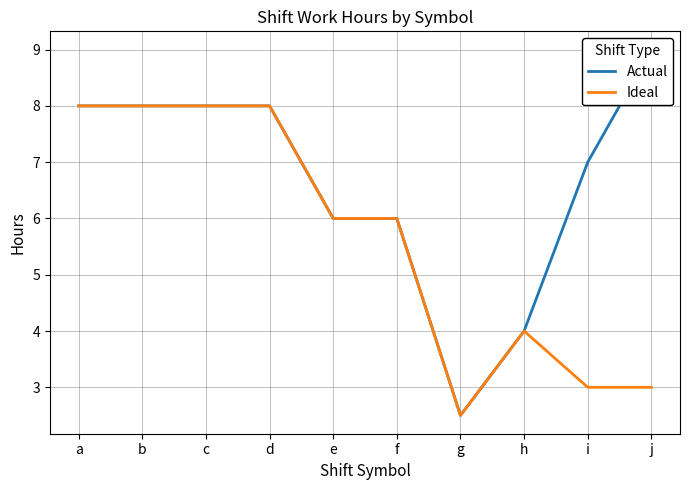

How many data points in Ideal are above 6?

4